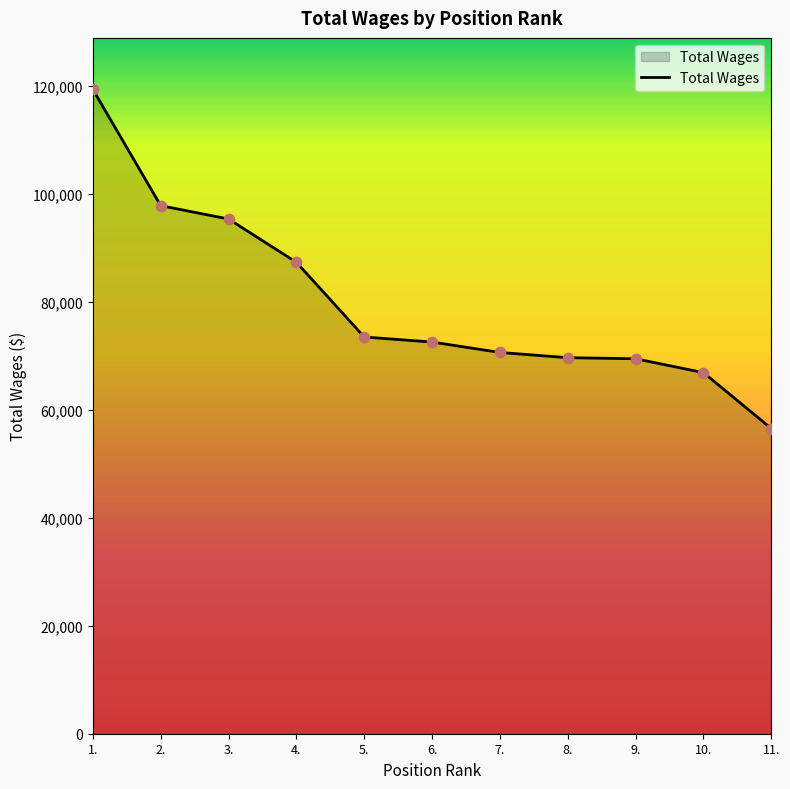

Approximately how many times larger is the value at 4. compared to 9.?

1.3